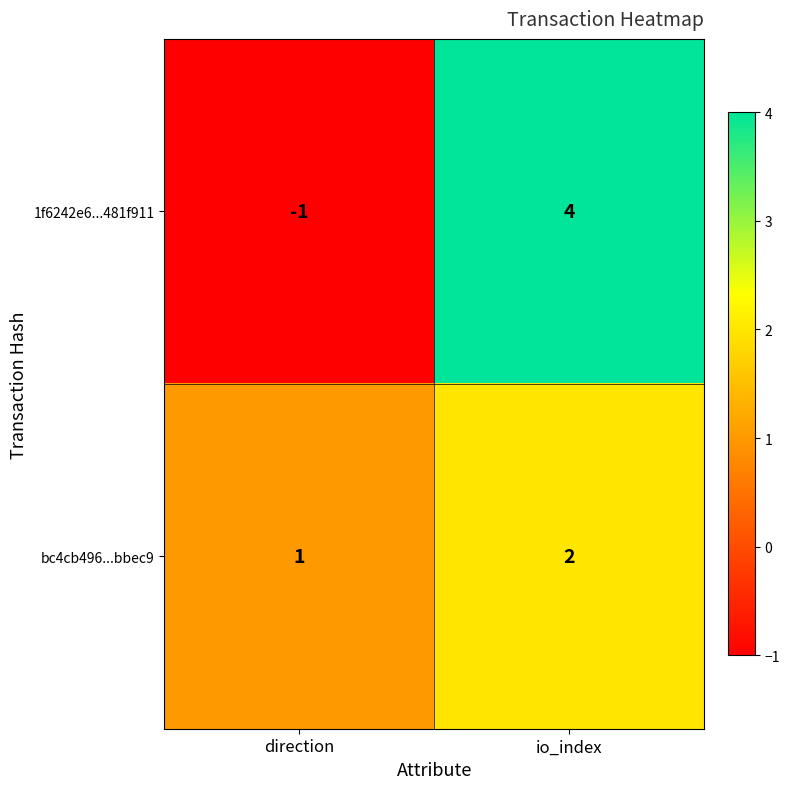

The value of 1f6242e6...481f911 at io_index is 6. True or false?

False